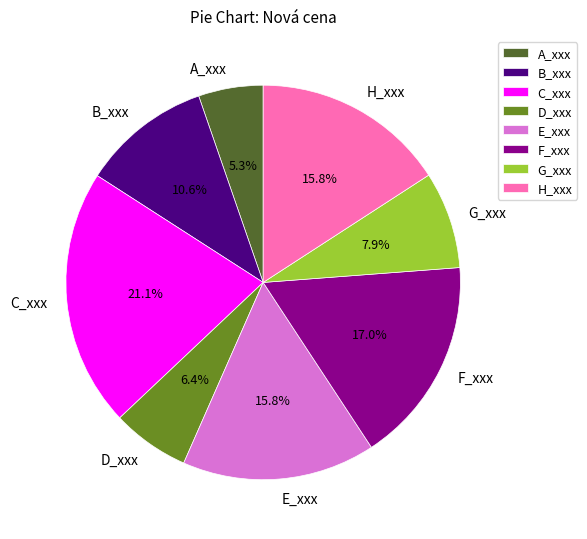

To the nearest percent, what portion does H_xxx represent?

16%